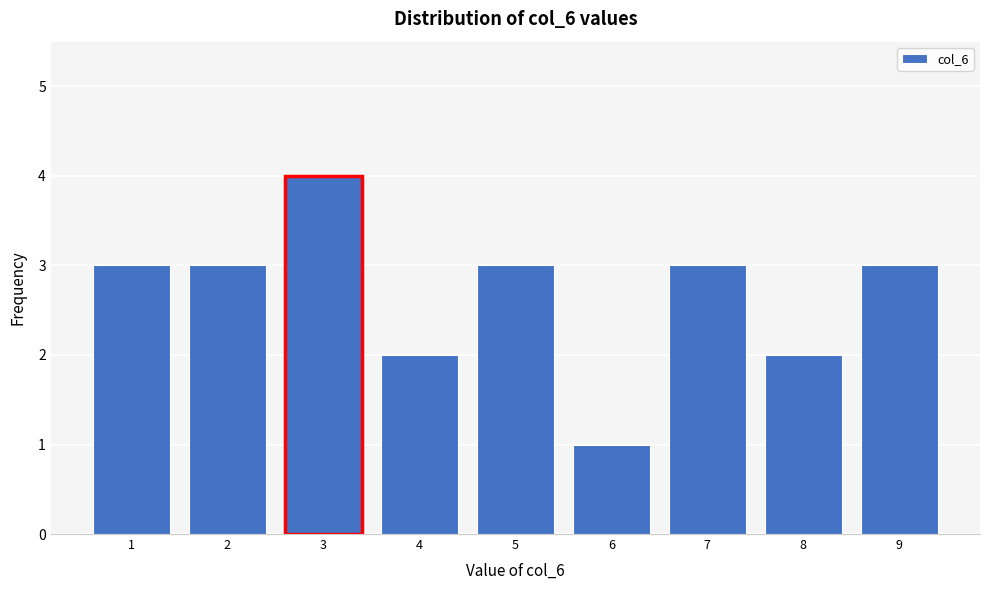

Reading left to right, transcribe this chart: for each bar, give the range it covers on the x-axis and its height. The values are not printed on the chart, so give them approximately, as read against the axis.

0.5 to 1.5: 3
1.5 to 2.5: 3
2.5 to 3.5: 4
3.5 to 4.5: 2
4.5 to 5.5: 3
5.5 to 6.5: 1
6.5 to 7.5: 3
7.5 to 8.5: 2
8.5 to 9.5: 3